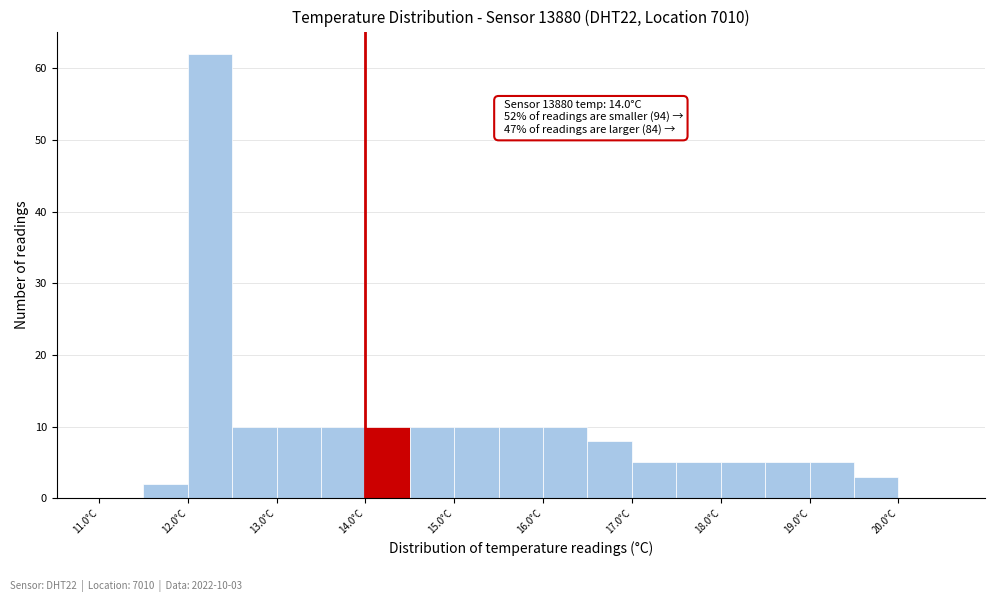

Which range on the x-axis has the tallest bar?

12.0 to 12.5